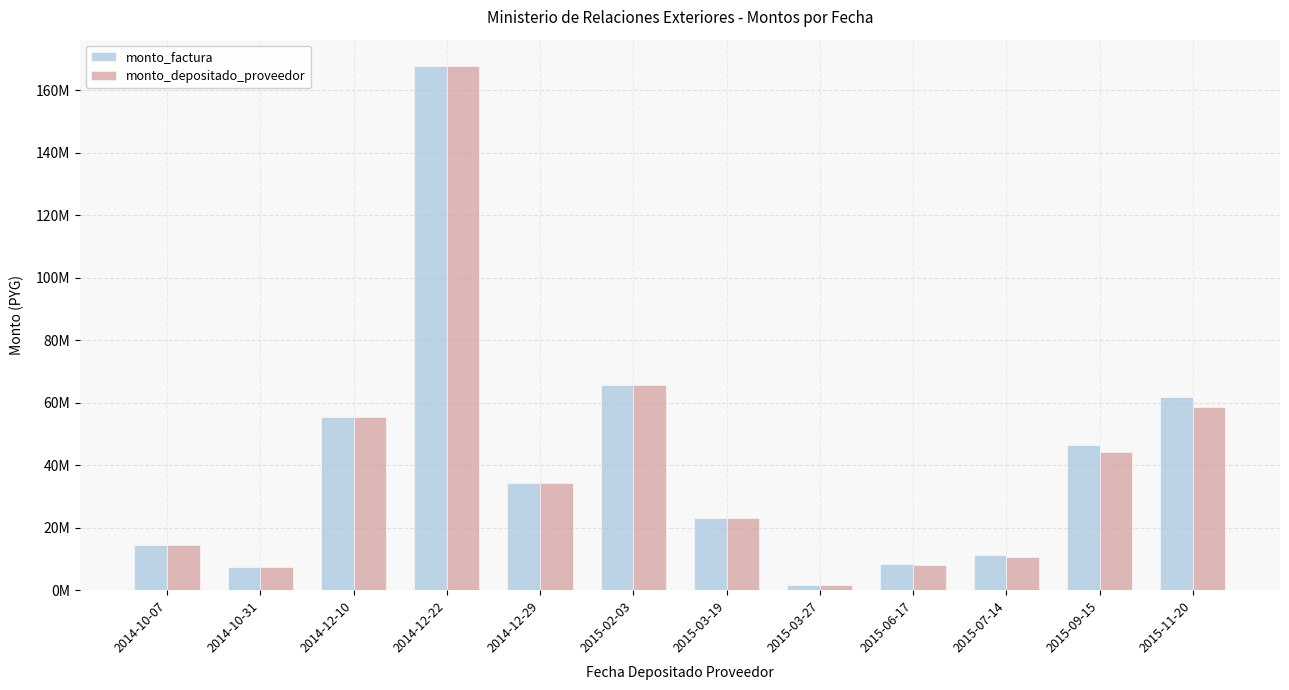

Which series has the largest total across all categories?

monto_factura